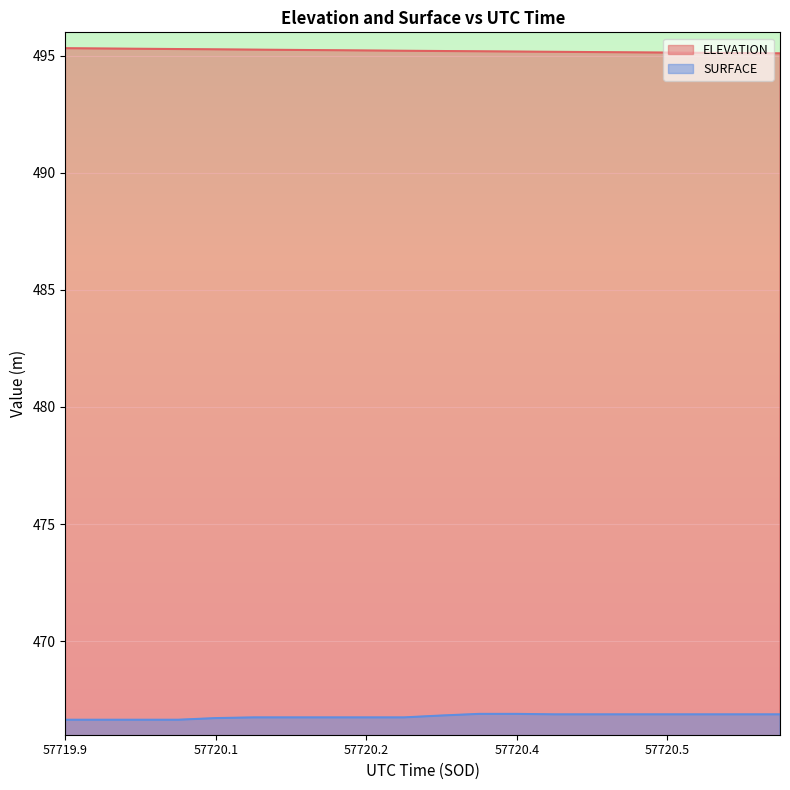

The value of SURFACE at 57719.9283 is 466.6. True or false?

True